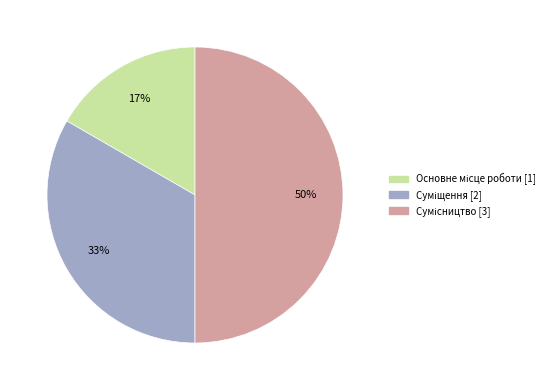

To the nearest percent, what is the average slice percentage?

33%